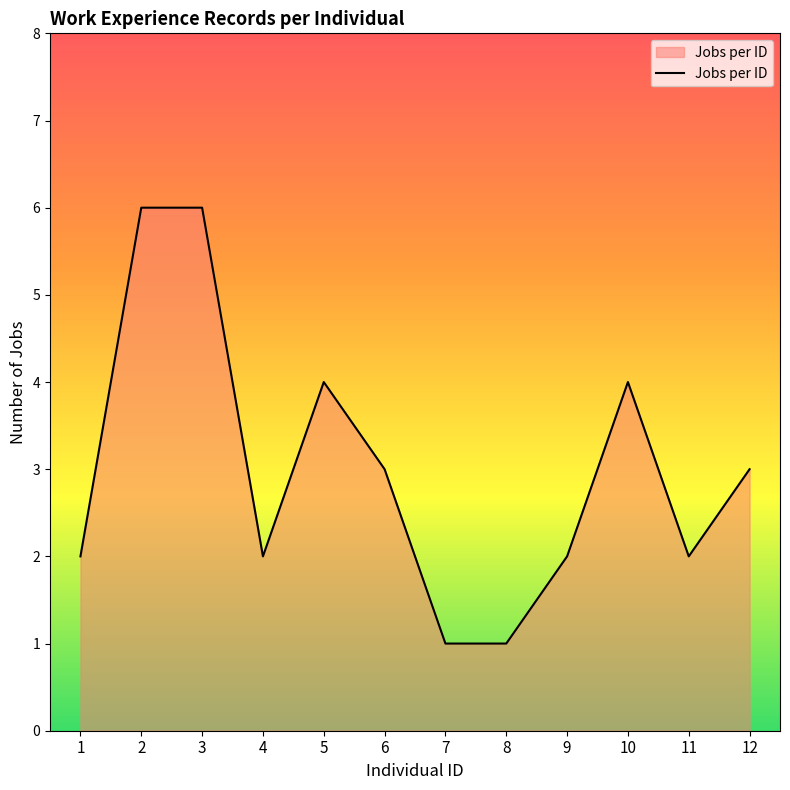

The value at 9 is 1. True or false?

False